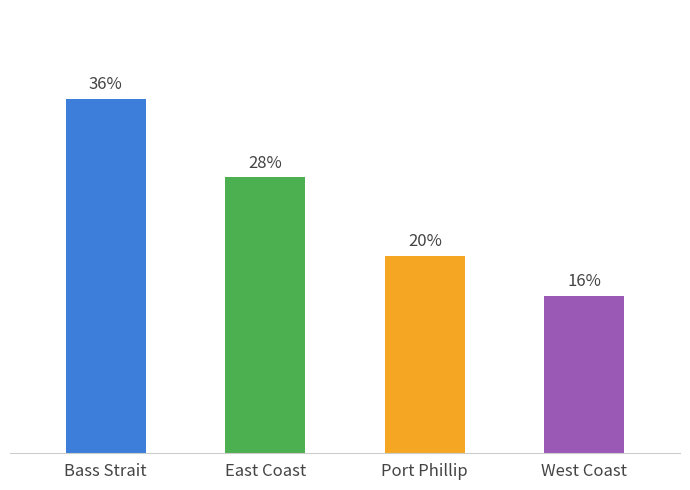

Are the bars grouped side by side (vs. stacked)?

No